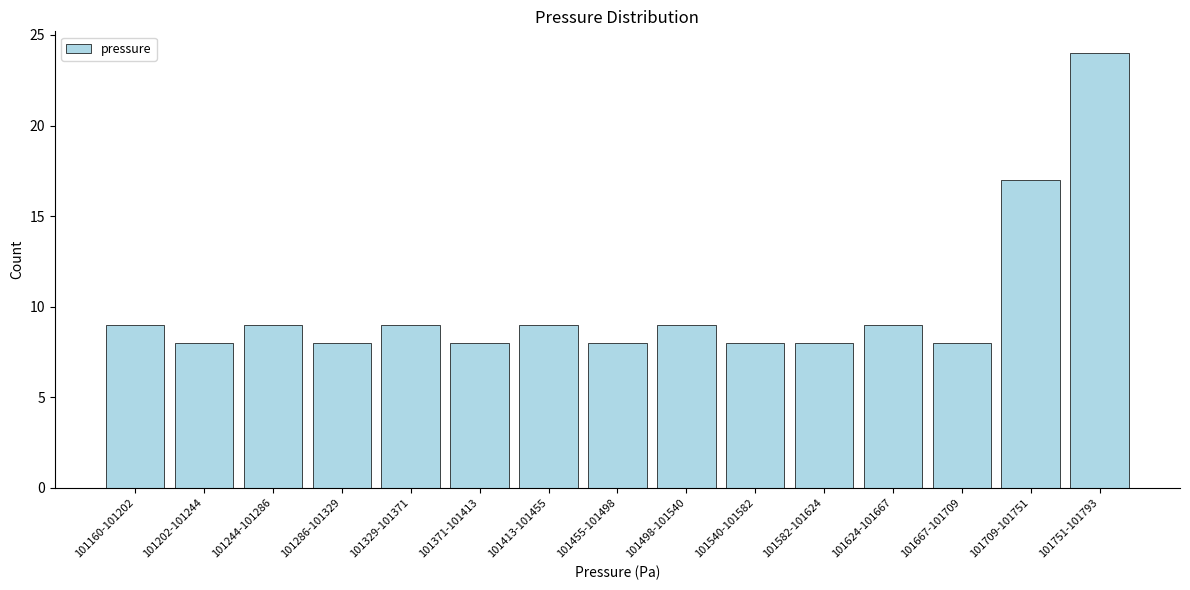

Reading right to left, what are all the values shown in this chart?

101751-101793=24	101709-101751=17	101667-101709=8	101624-101667=9	101582-101624=8	101540-101582=8	101498-101540=9	101455-101498=8	101413-101455=9	101371-101413=8	101329-101371=9	101286-101329=8	101244-101286=9	101202-101244=8	101160-101202=9